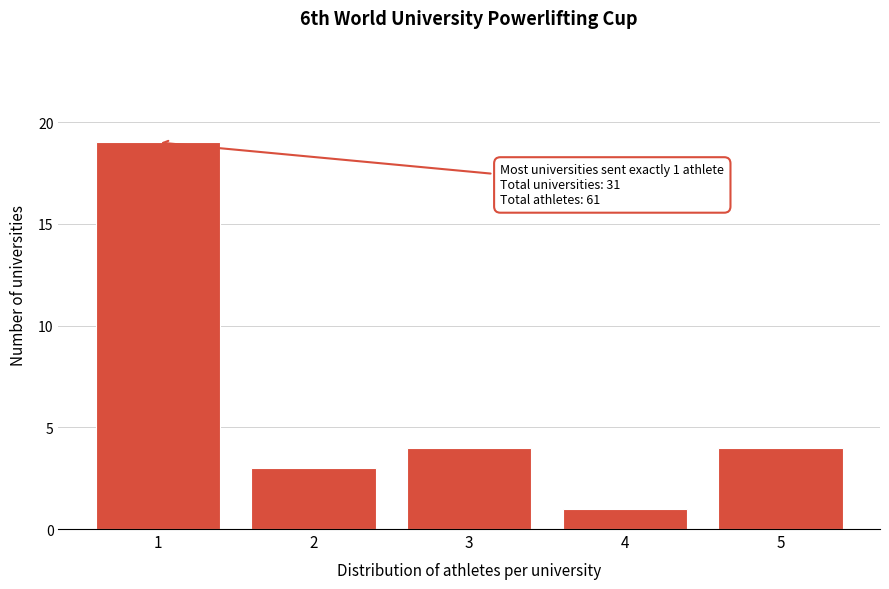

Reading right to left, extract all data points from this chart.

5=4	4=1	3=4	2=3	1=19